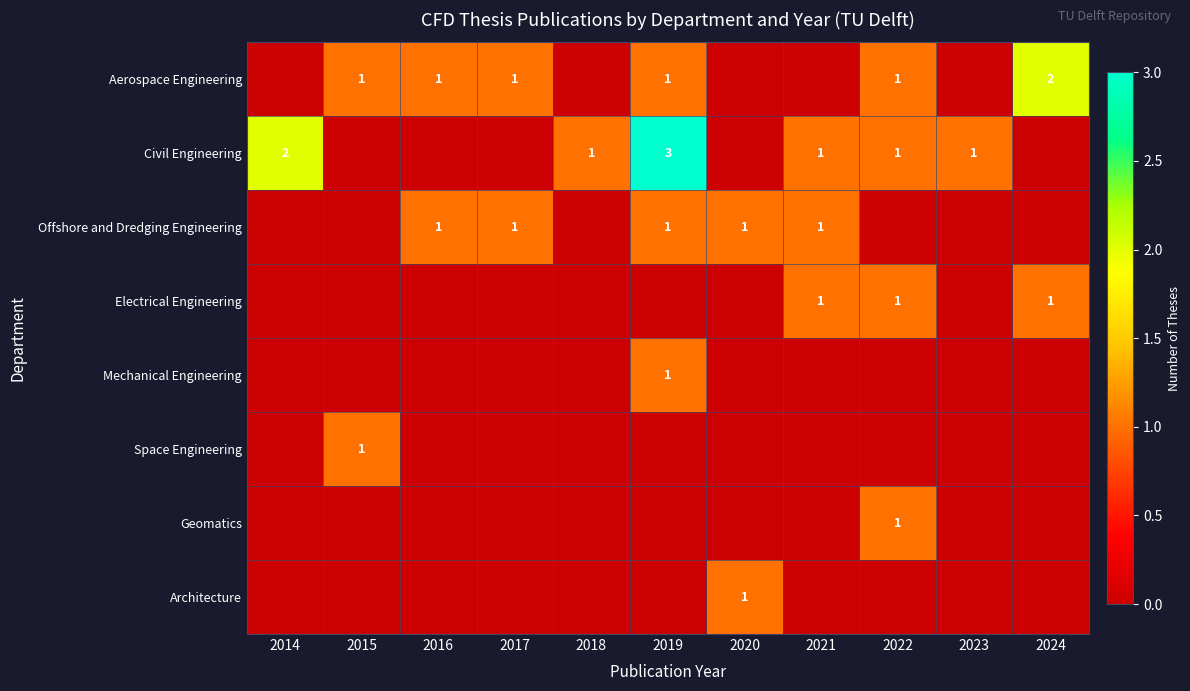

What is the spread (max minus min) of values at 2015?

1